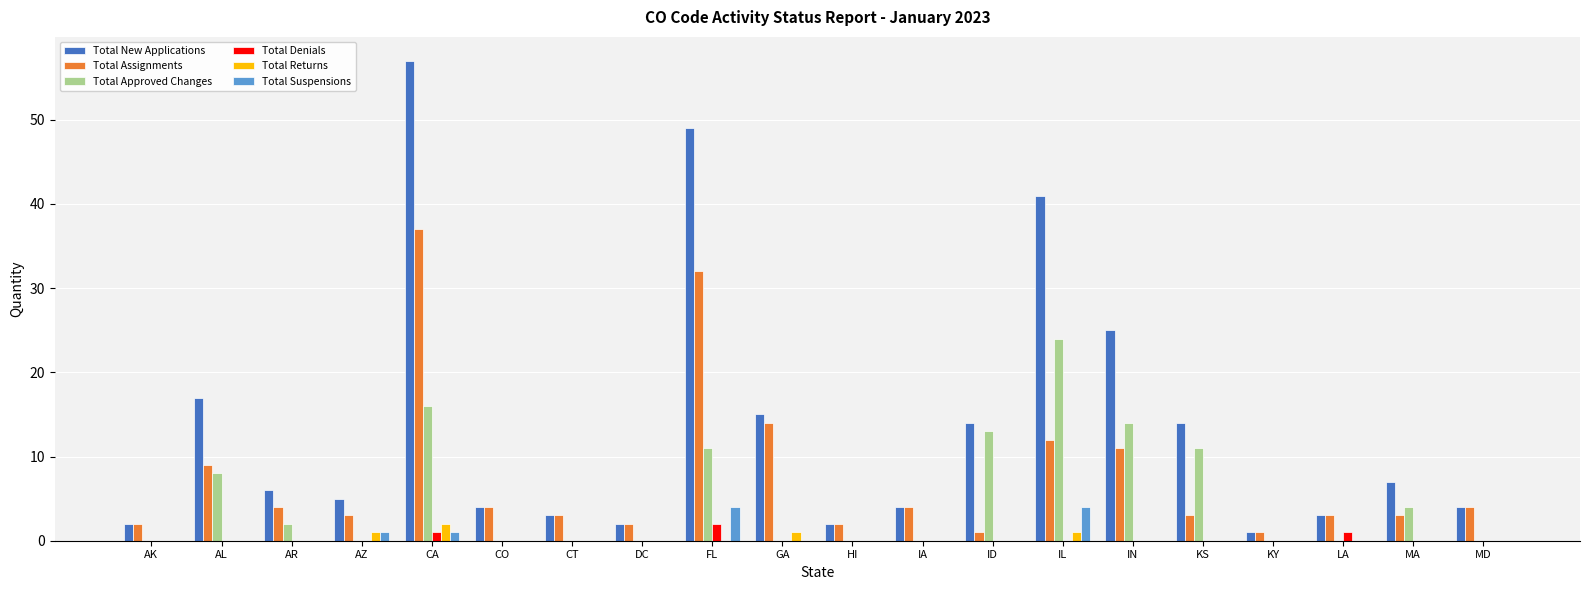

At which category is the sum across all series the highest?

CA